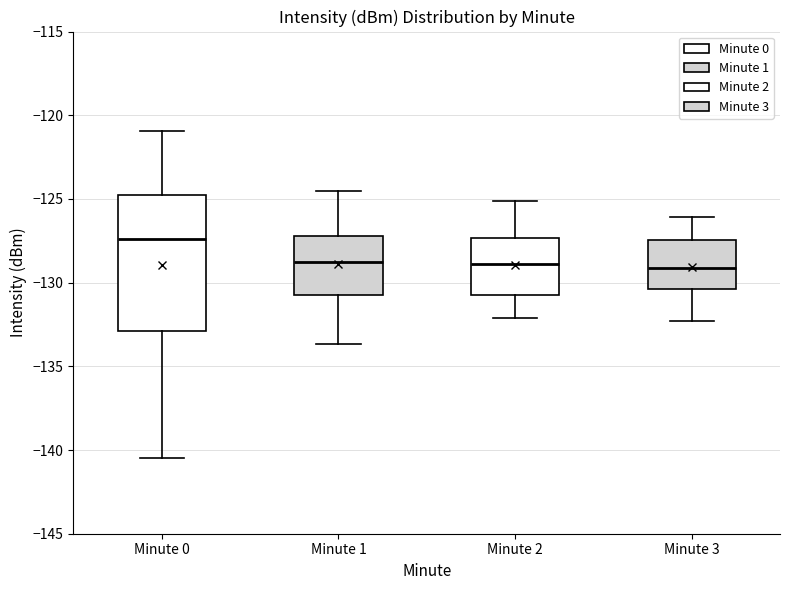

Comparing the boxes themselves (not the whiskers), which one is the tallest?

Minute 0